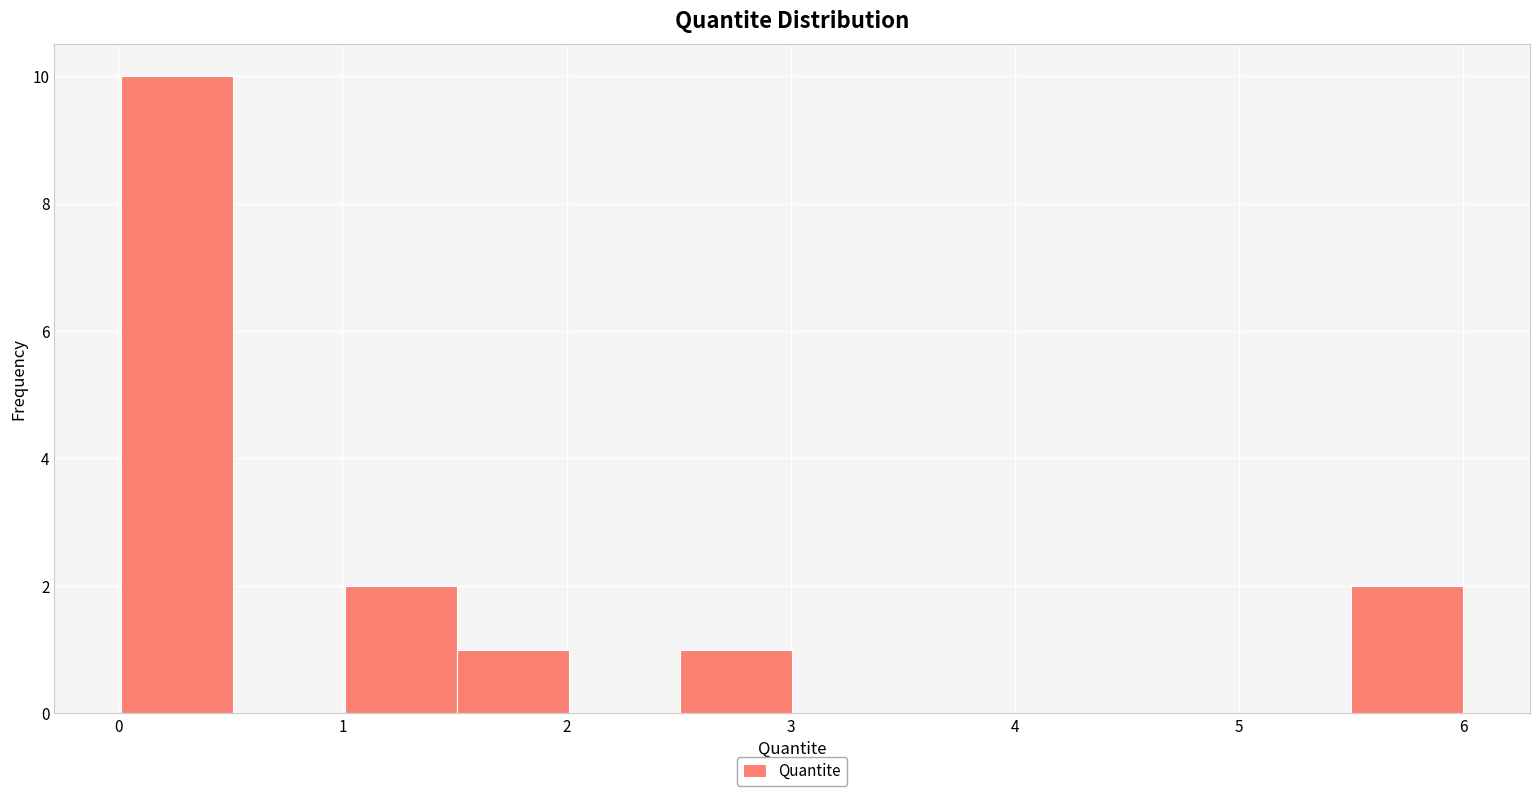

Over which range of the x-axis is the bar tallest?

0.0 to 0.5